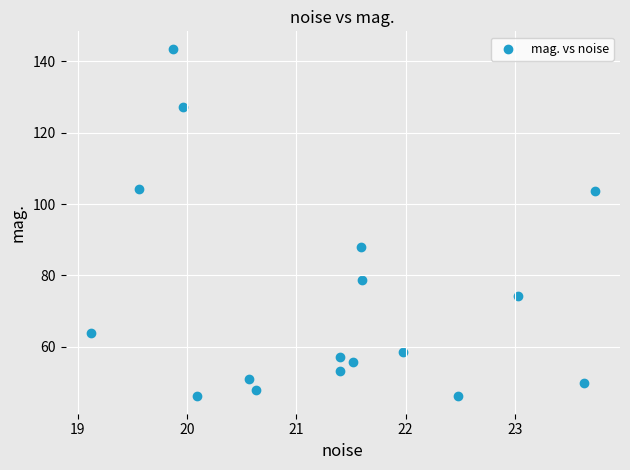

What is the range of X values (max minus min)?

4.6